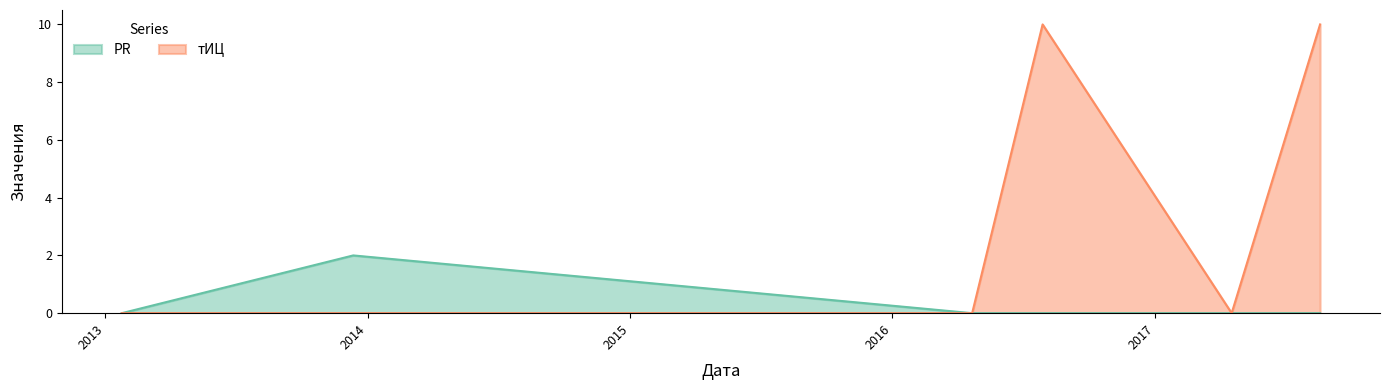

How many тИЦ values are between 0 and 10?

6